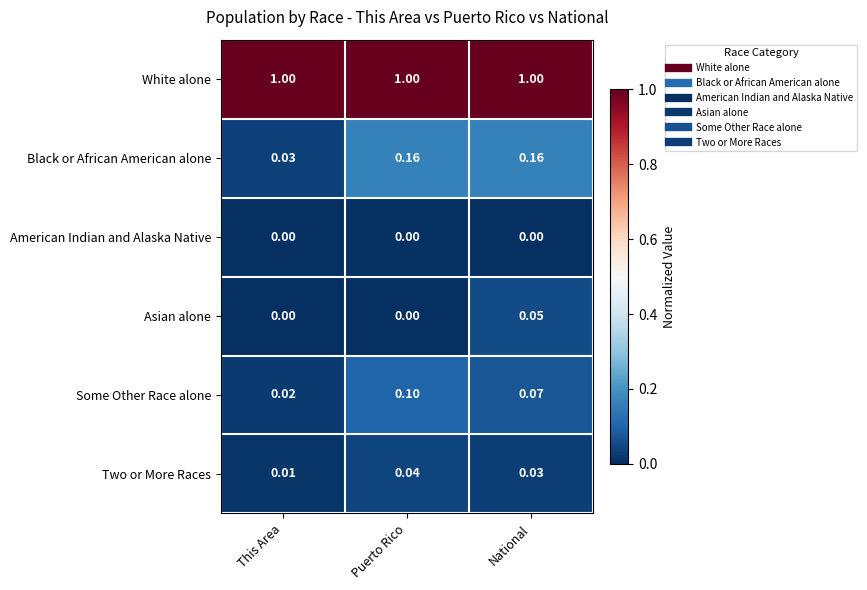

How many distinct data groups are displayed?

6